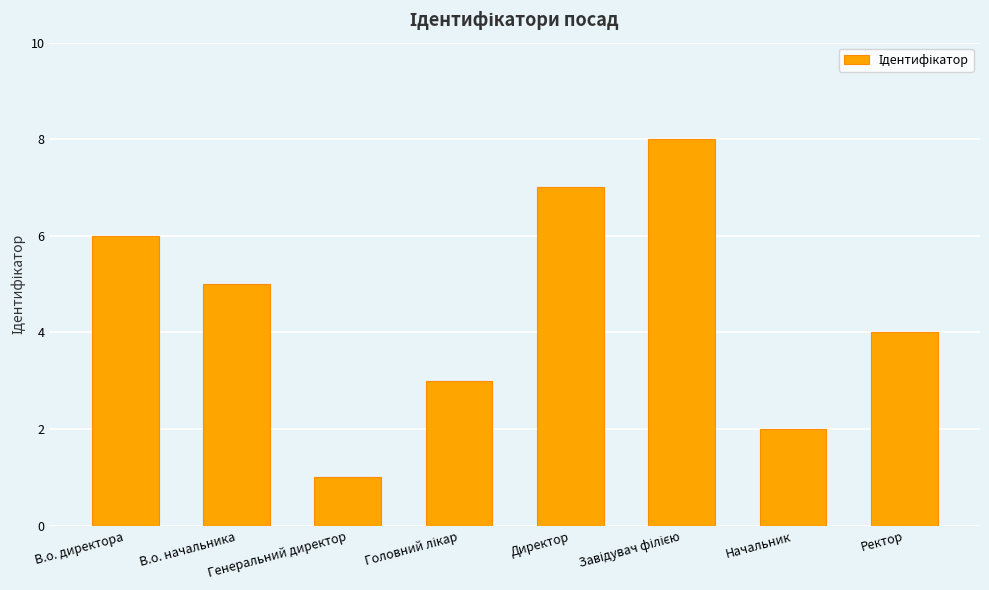

What is the maximum value shown in the chart?

8